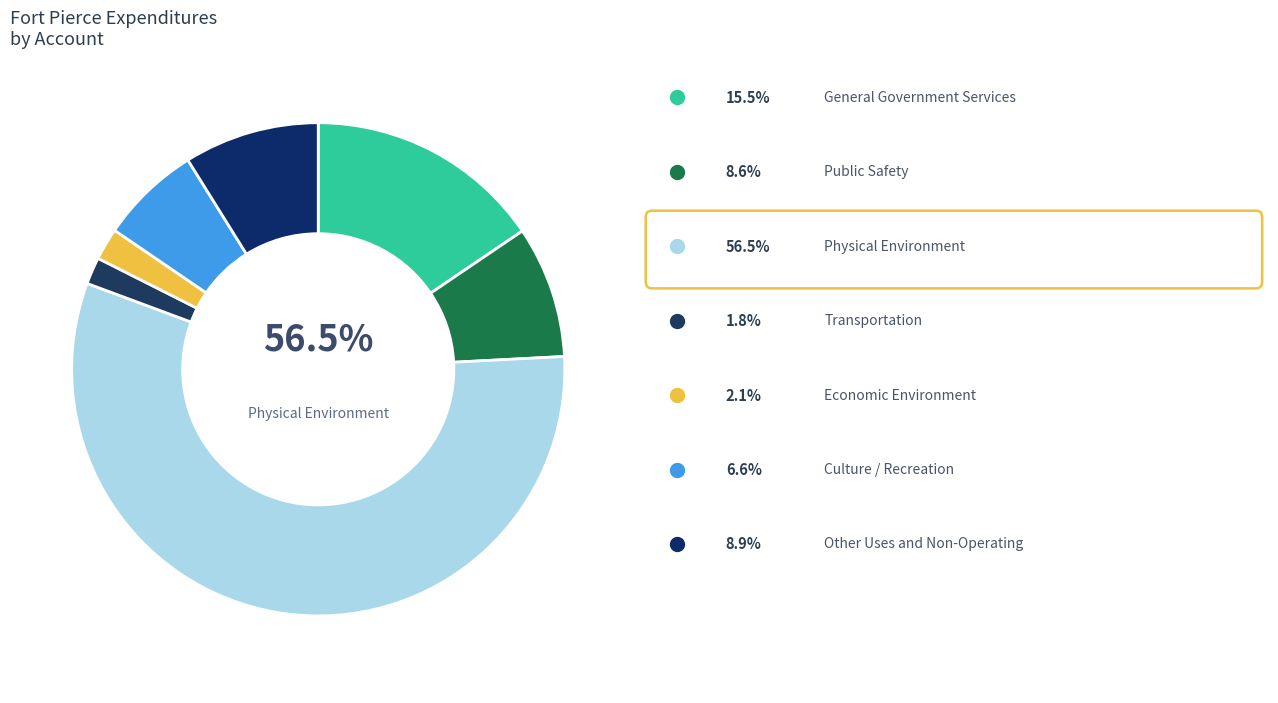

How much of the chart is everything except Culture / Recreation?

93.4%